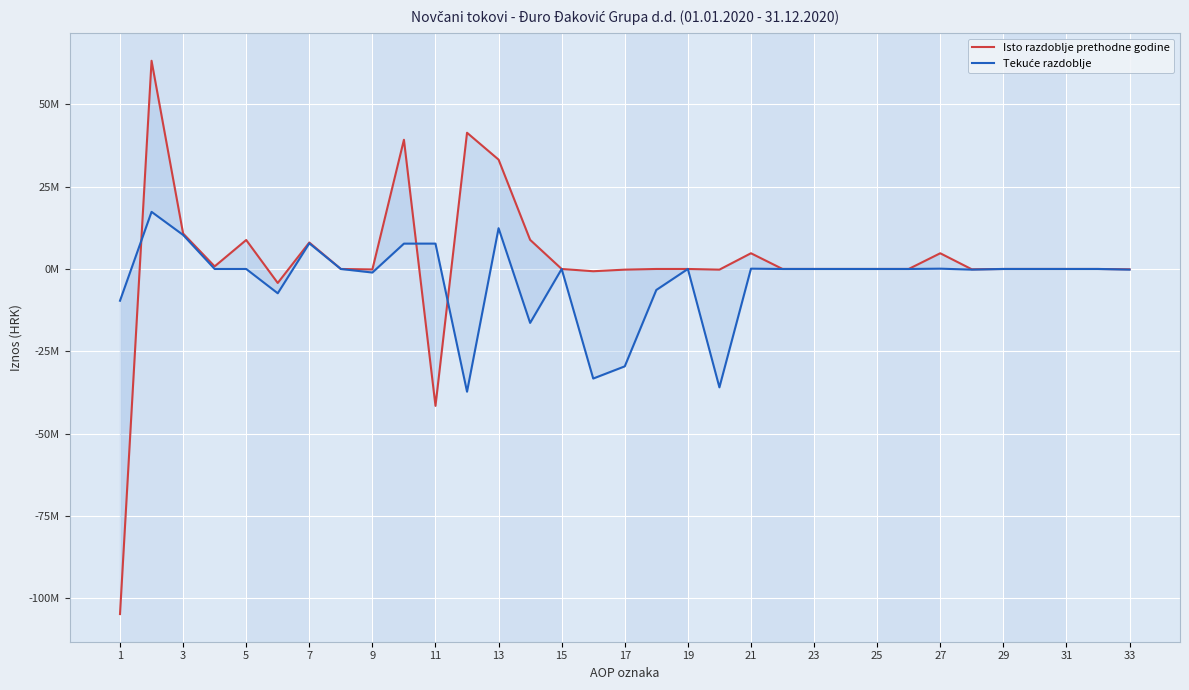

True or false: Isto razdoblje prethodne godine has more than 0 points higher than both neighbors.

True